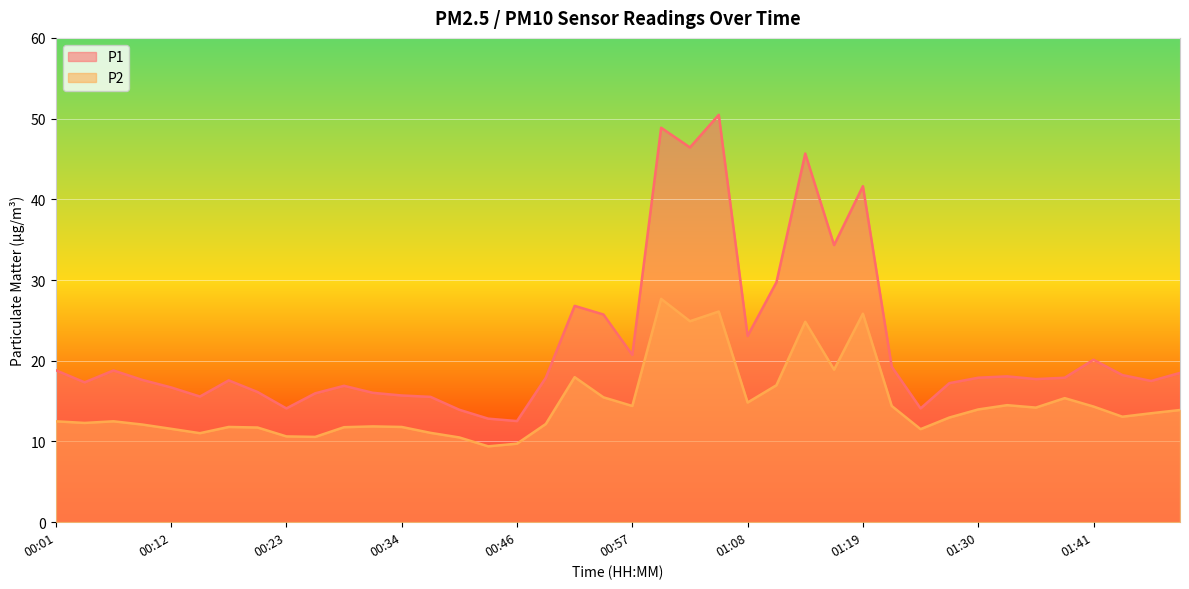

Does the chart display data point markers on the line(s)?

No